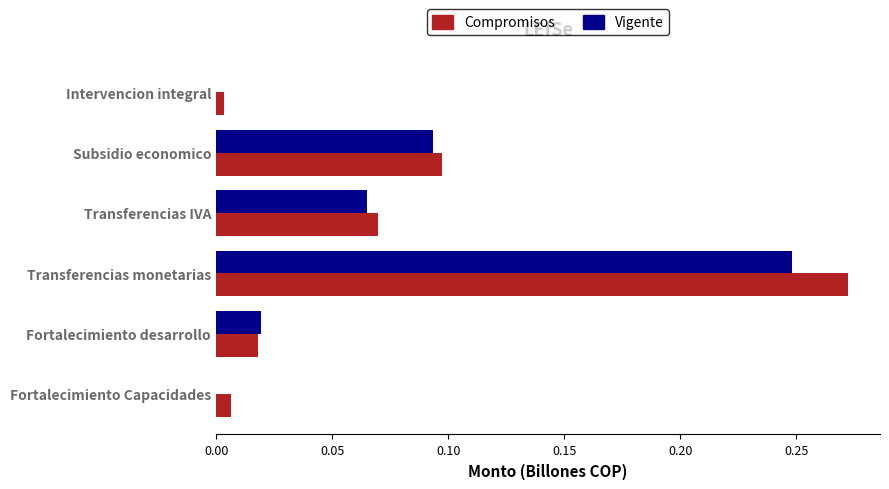

The Compromisos series shows 0.0 at Intervencion integral. True or false?

True